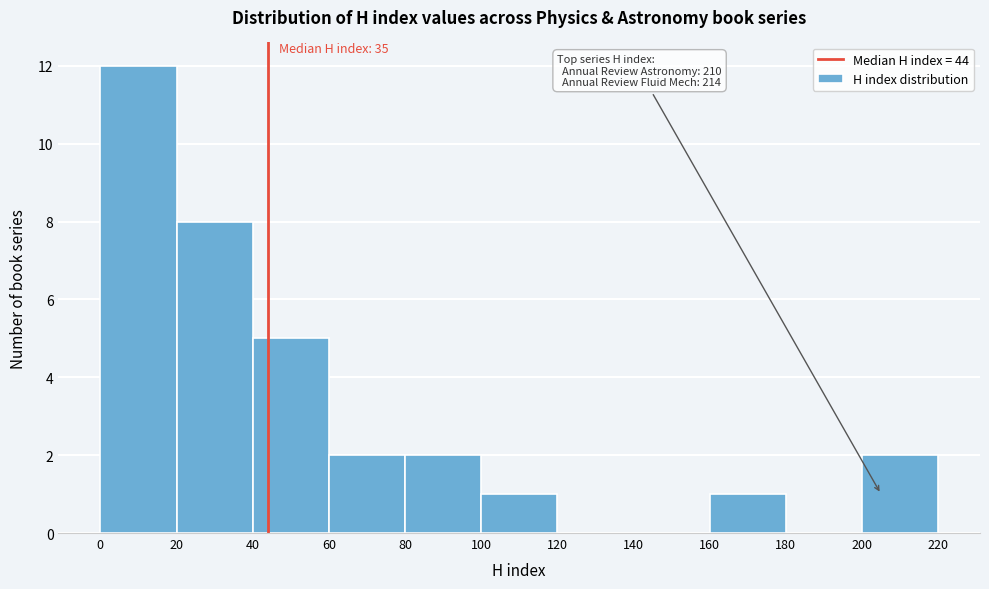

Over which range of the x-axis is the bar tallest?

0 to 20